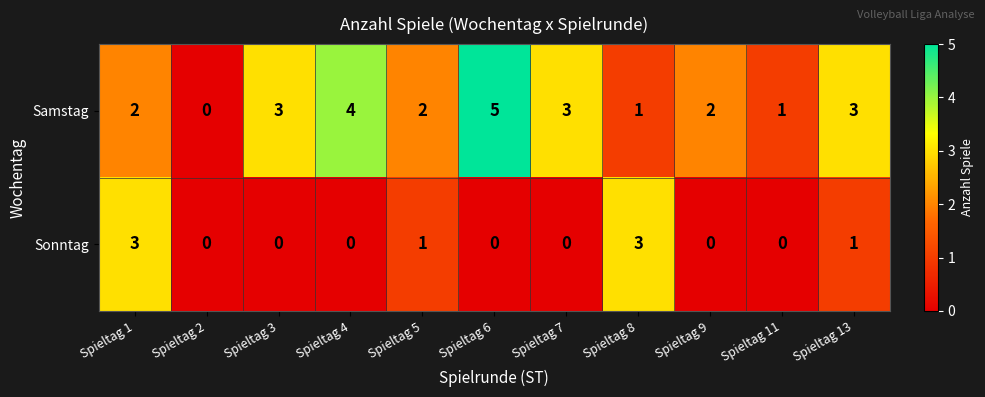

What is the difference between the maximum and minimum values in the Samstag series?

5